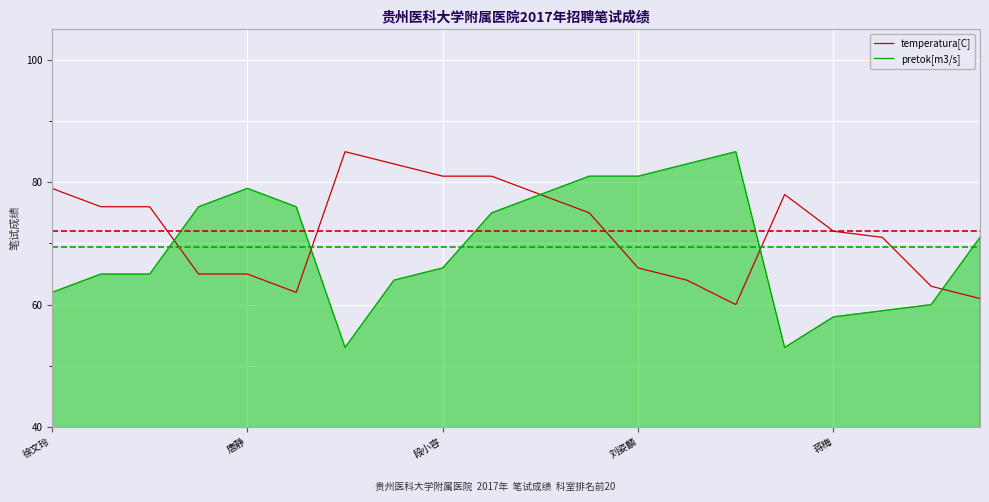

Which series has the largest range (max minus min)?

pretok[m3/s]